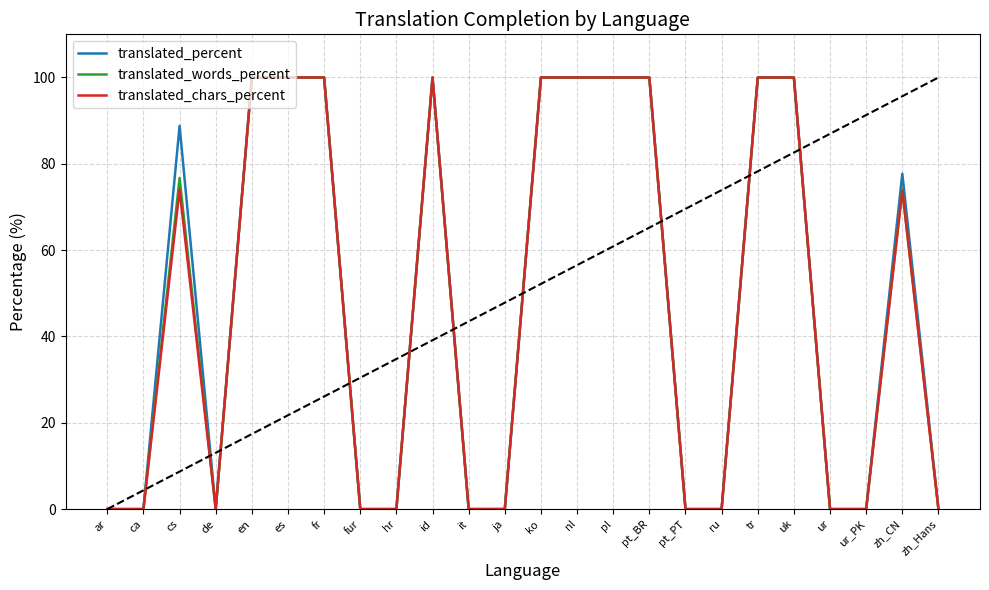

What is the highest value of the translated_percent series?

100.0